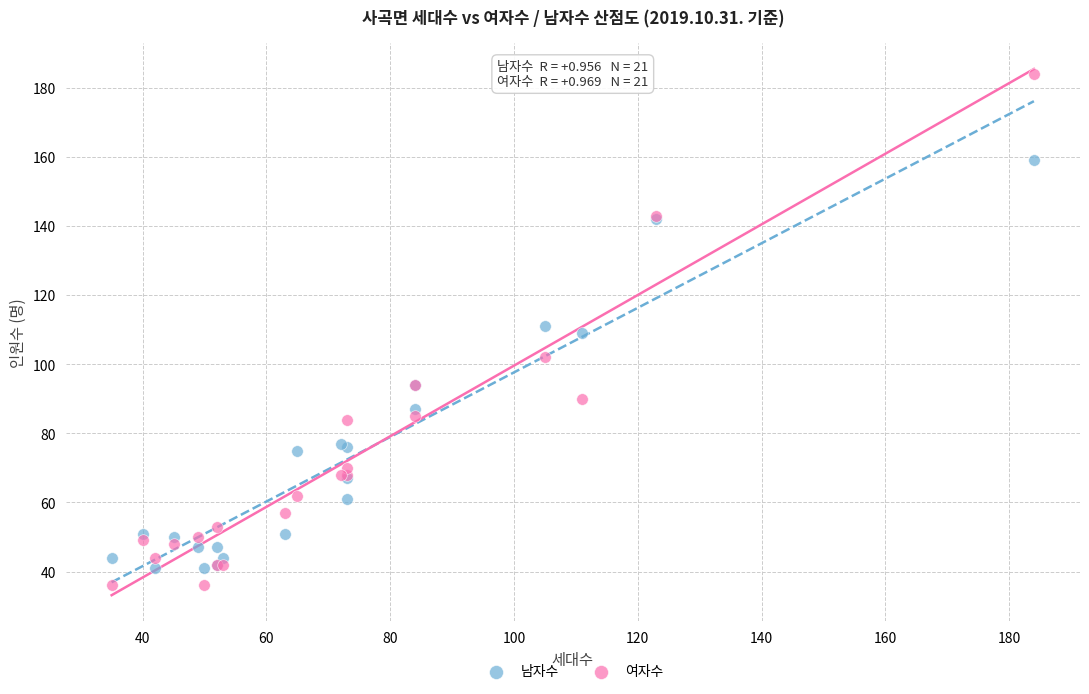

In the 남자수 series, what Y value is closest to 100?

94